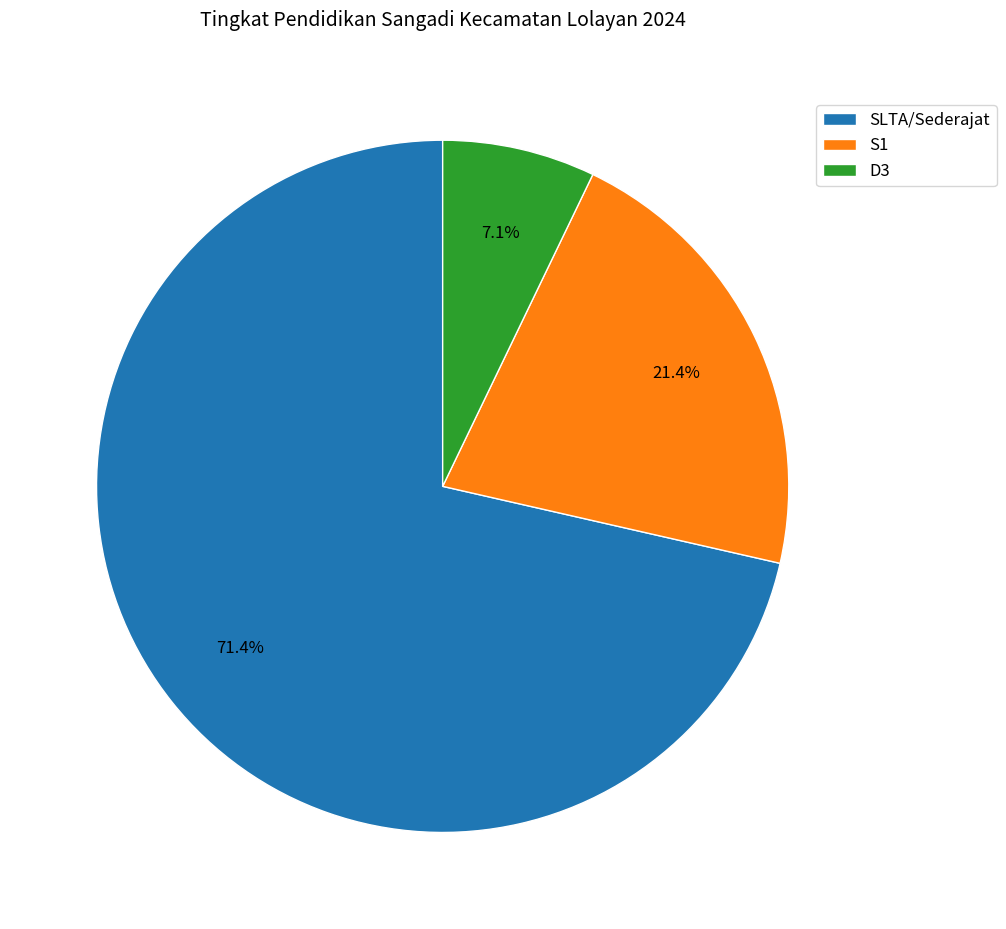

Which slice is the smallest?

D3